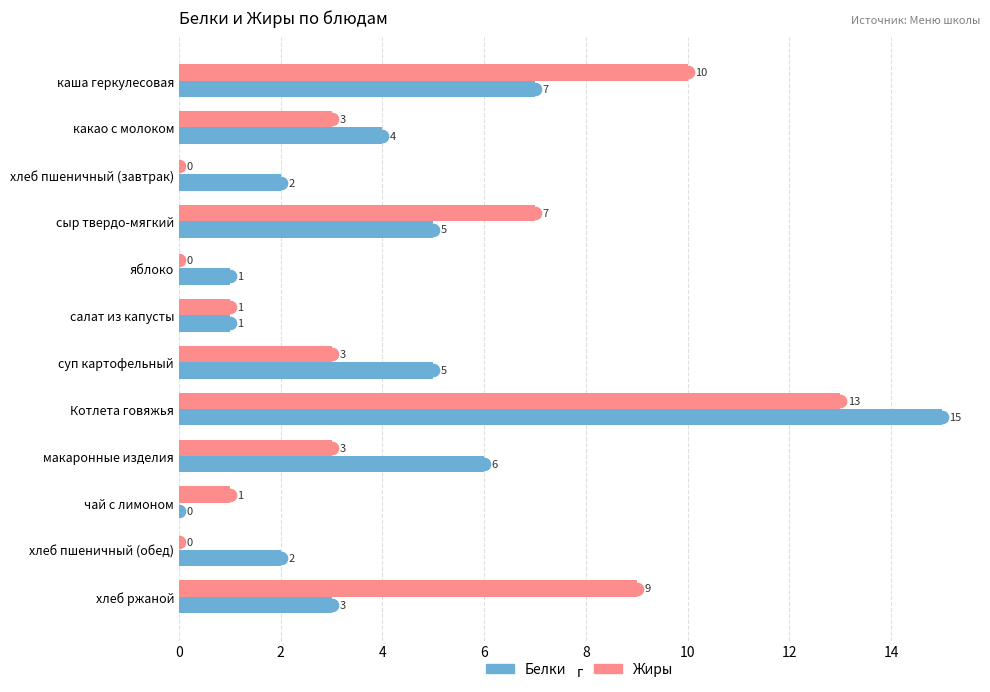

What is the sum of all Белки values?

51